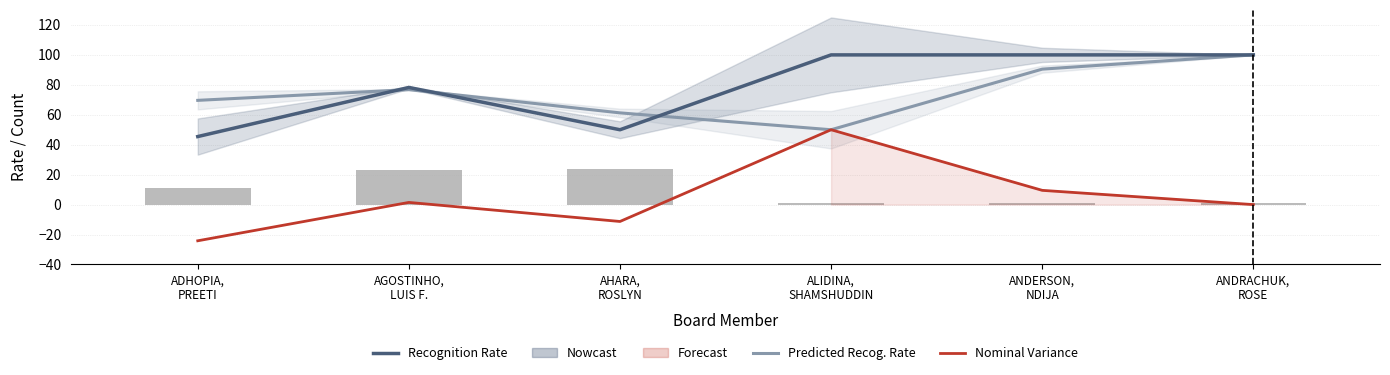

How many values in the Total series are below 11?

3